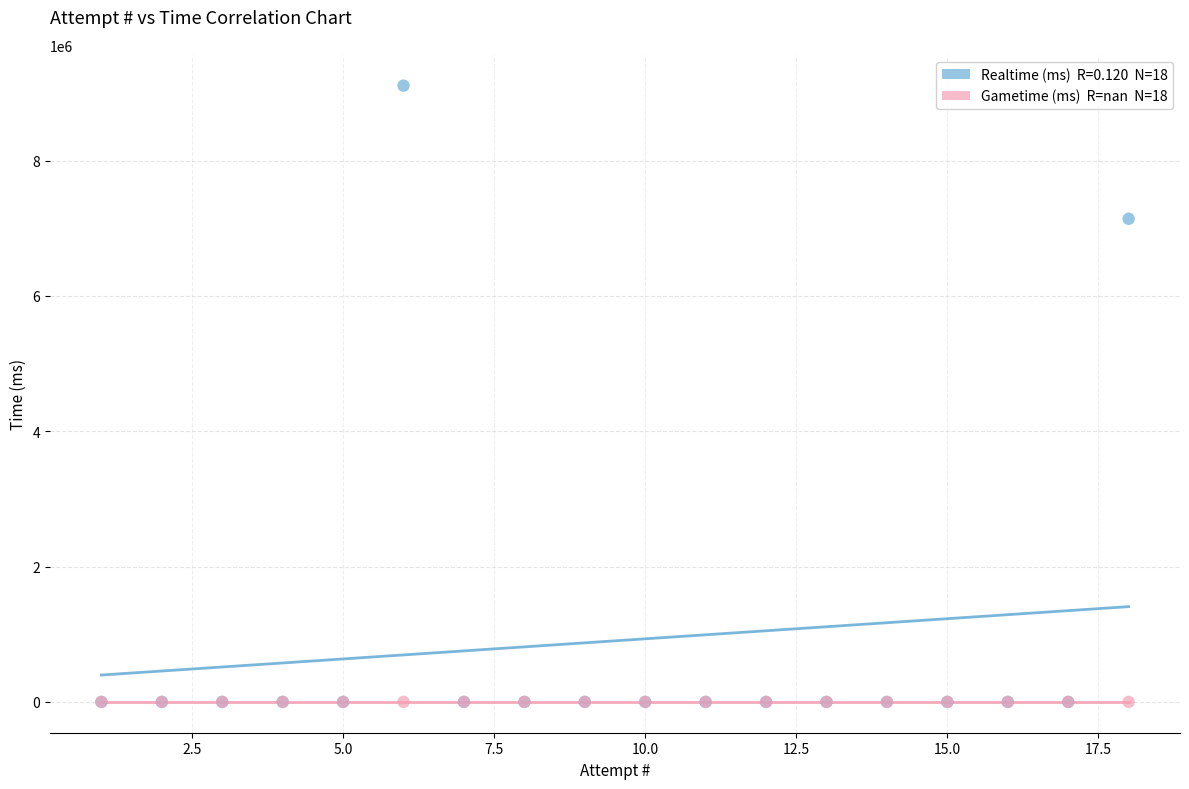

Across all series, what Y value is closest to 4553113?

7139279